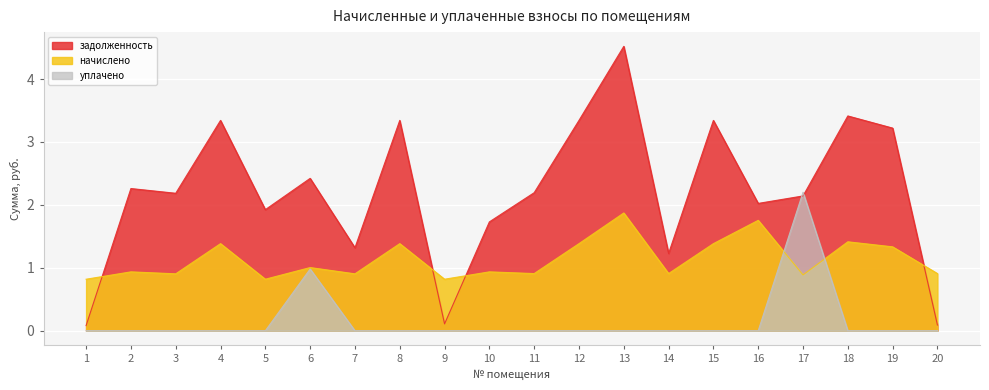

Reading right to left, extract all data points from this chart.

задолженность: 20=0.1	19=3.2	18=3.4	17=2.1	16=2.0	15=3.3	14=1.2	13=4.5	12=3.3	11=2.2	10=1.7	9=0.1	8=3.3	7=1.3	6=2.4	5=1.9	4=3.3	3=2.2	2=2.3	1=0.1
начислено: 20=0.9	19=1.3	18=1.4	17=0.9	16=1.8	15=1.4	14=0.9	13=1.9	12=1.4	11=0.9	10=0.9	9=0.8	8=1.4	7=0.9	6=1.0	5=0.8	4=1.4	3=0.9	2=0.9	1=0.8
уплачено: 20=0.0	19=0.0	18=0.0	17=2.2	16=0.0	15=0.0	14=0.0	13=0.0	12=0.0	11=0.0	10=0.0	9=0.0	8=0.0	7=0.0	6=1.0	5=0.0	4=0.0	3=0.0	2=0.0	1=0.0